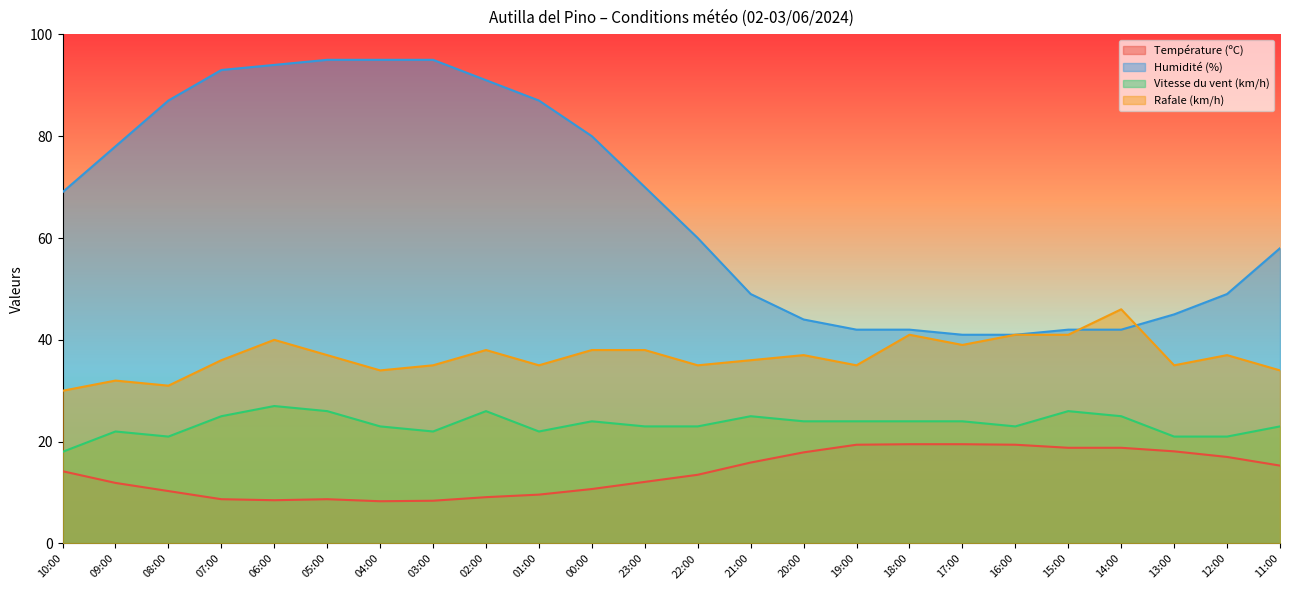

How many lines are shown in the chart?

4